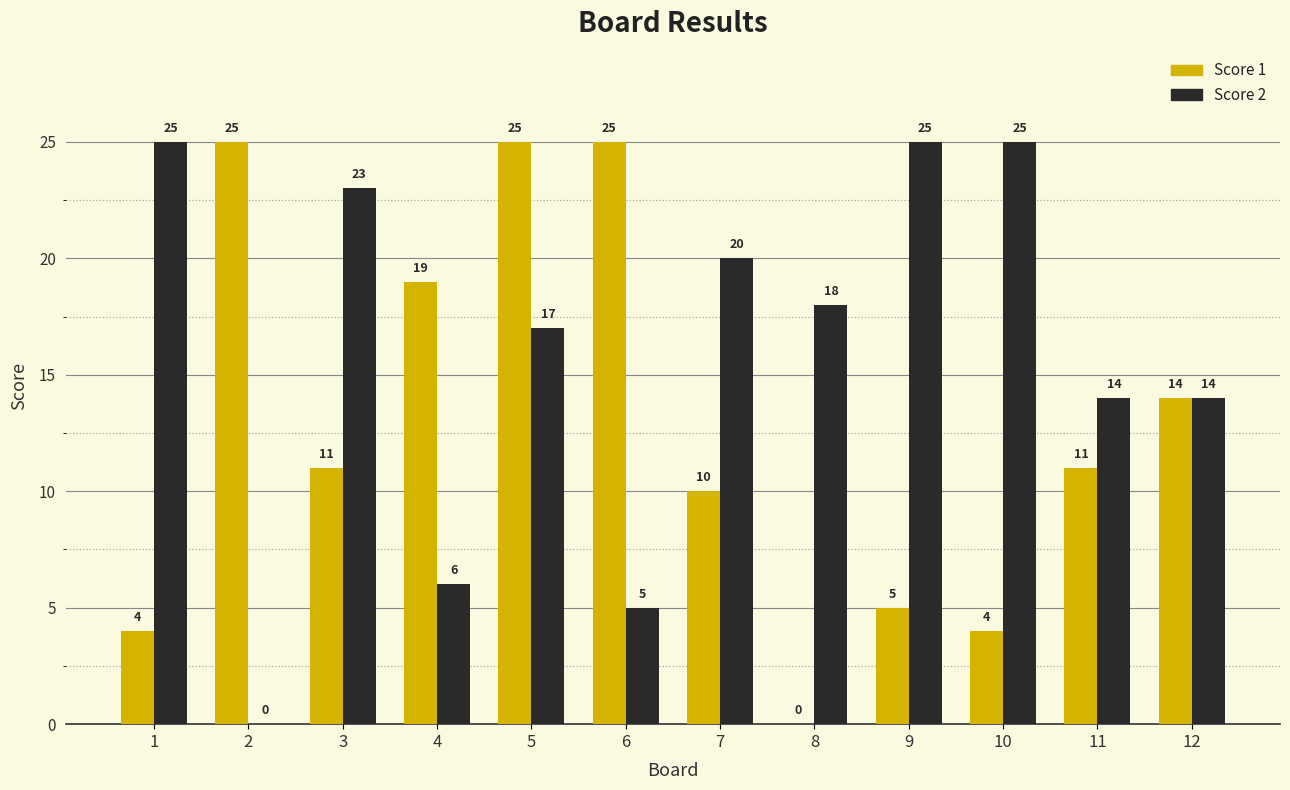

True or false: Score 2 has a value of 18 at 8.

True